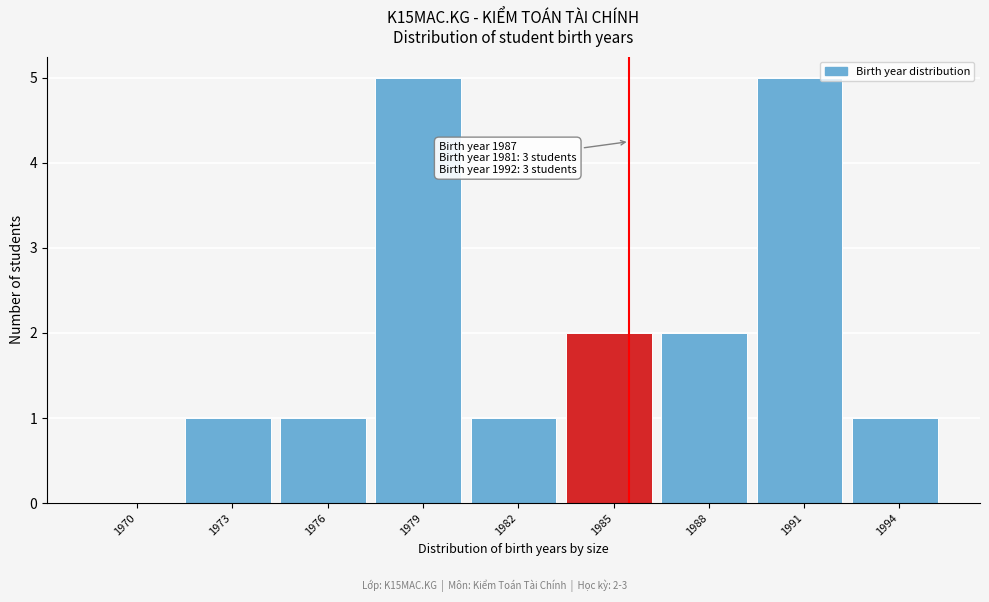

Reading right to left, transcribe all the data shown in this chart.

1994=1	1991=5	1988=2	1985=2	1982=1	1979=5	1976=1	1973=1	1970=0